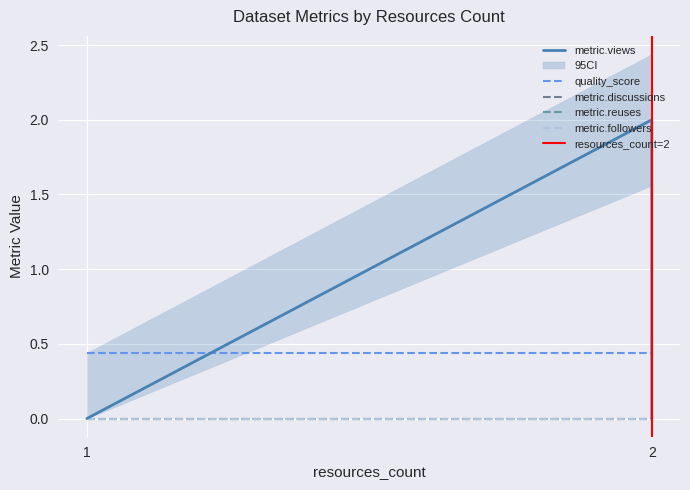

What is the difference between the maximum and minimum values in the metric.views series?

2.0